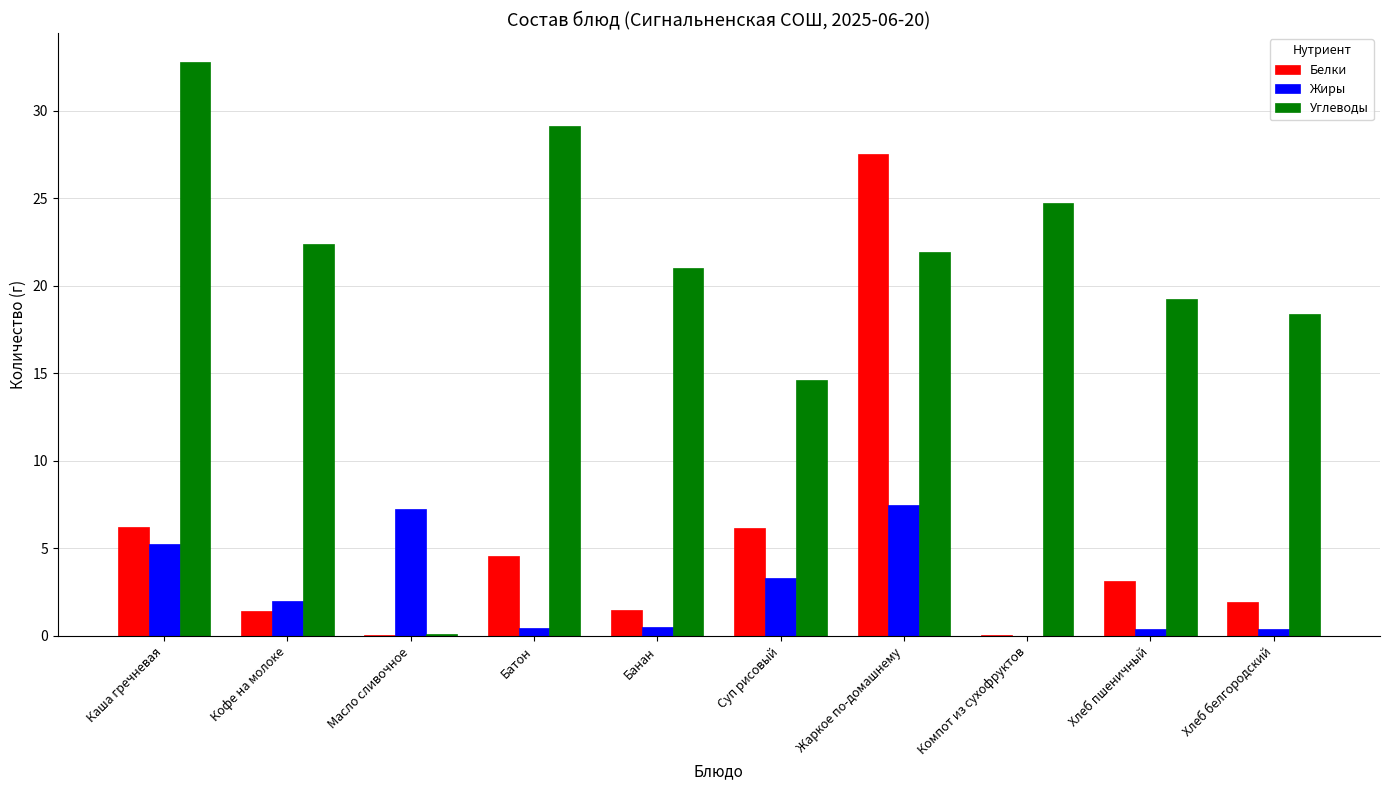

What is the sum of all Жиры values?

27.1